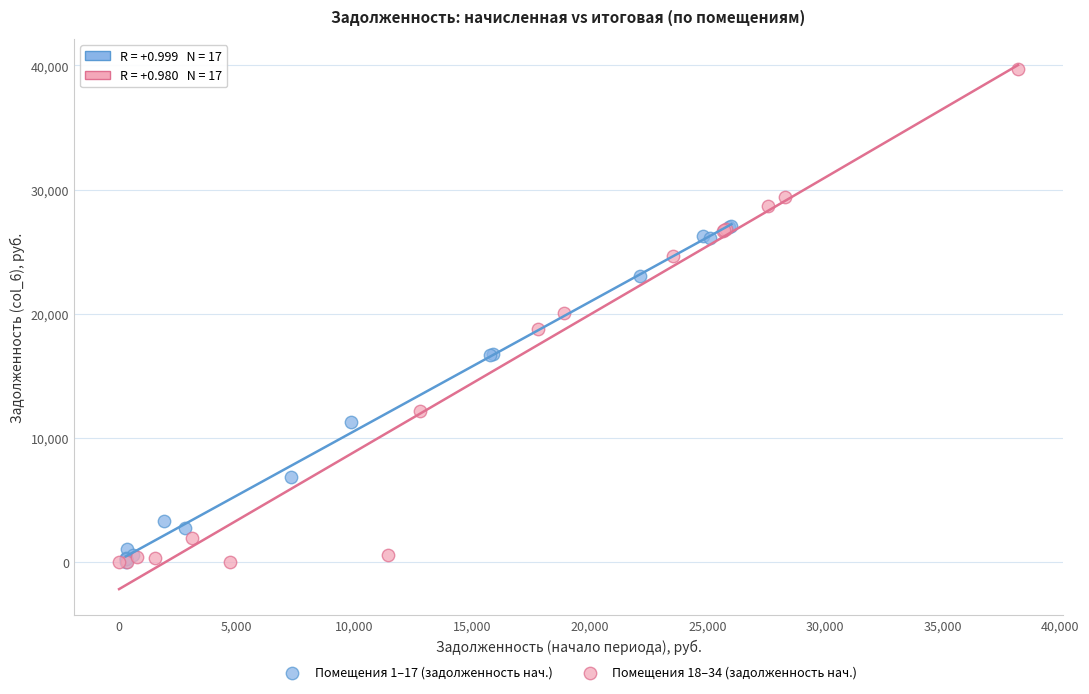

Which series has the largest Y range (max minus min)?

Помещения 18–34 (задолженность нач.)